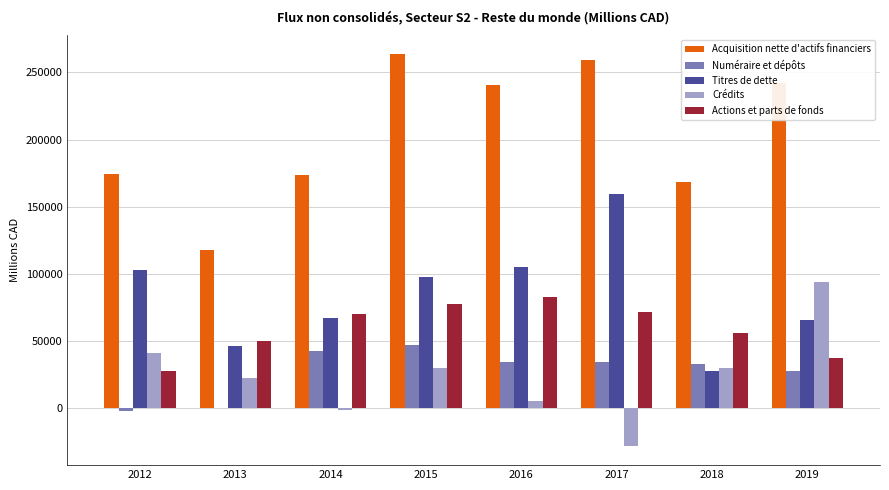

What is the sum of the Crédits values at 2013 and 2012?

64212